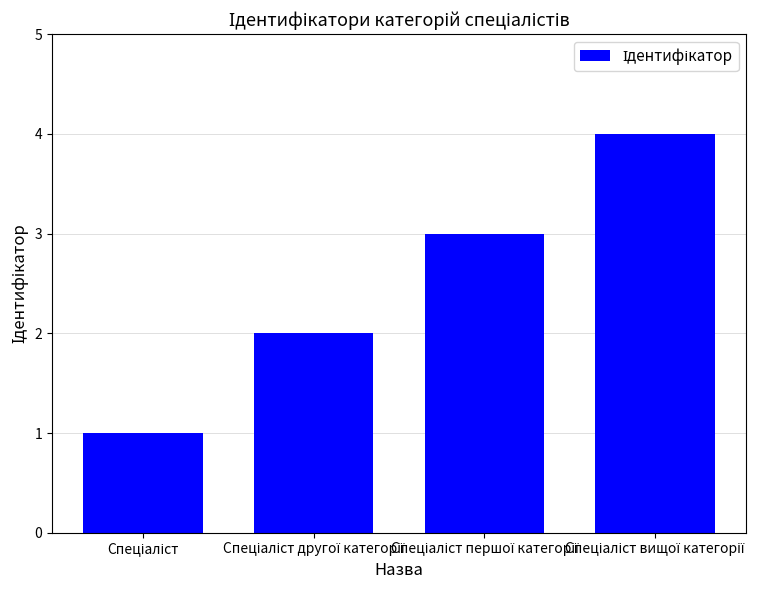

What is the difference between the maximum and minimum values?

3